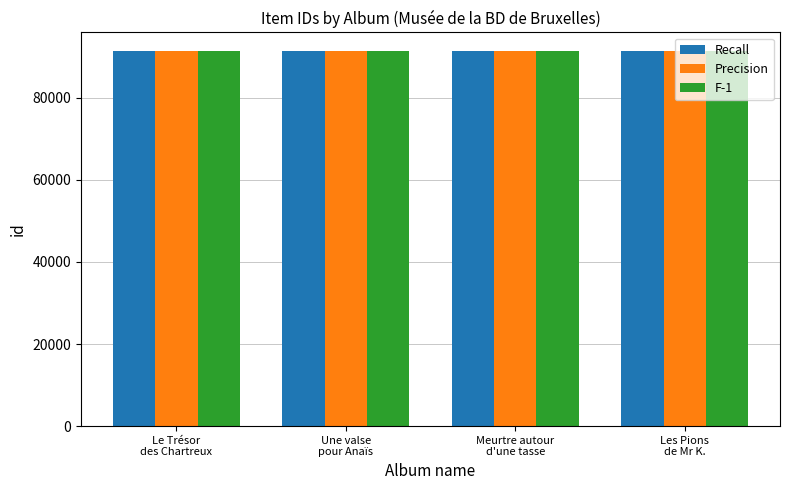

What is the sum of all Recall values?

365446